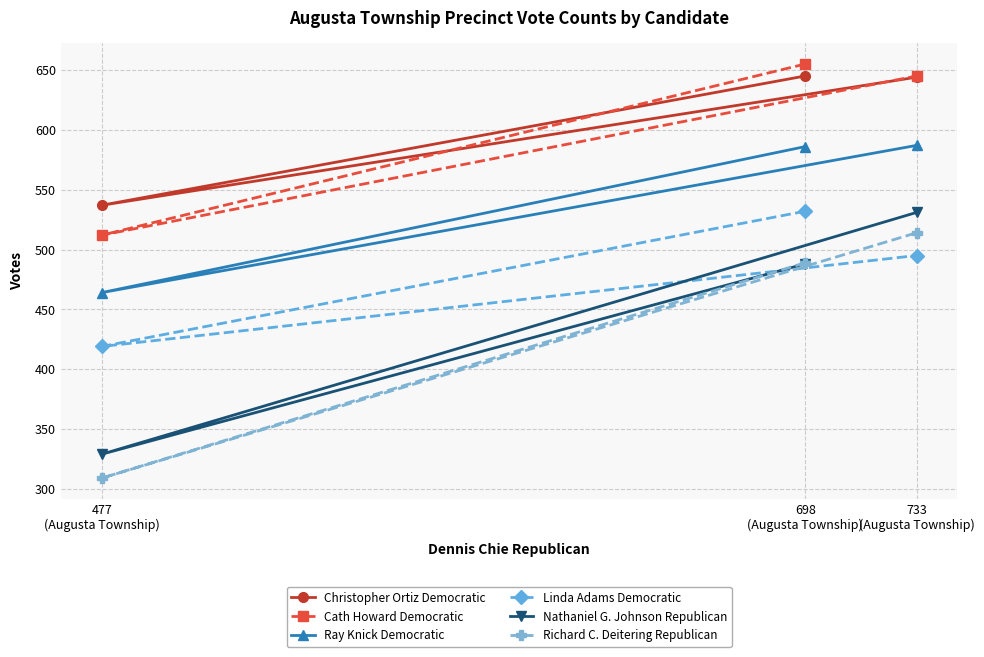

What is the difference between the maximum and second lowest values in the Cath Howard Democratic series?

10